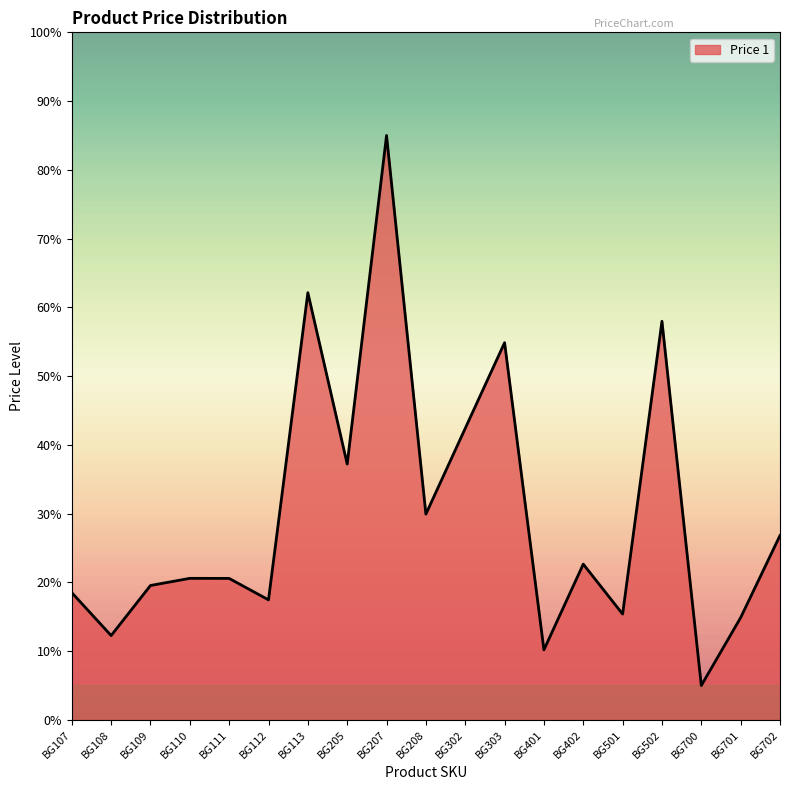

Is it true that the value at BG111 is 36.2?

False